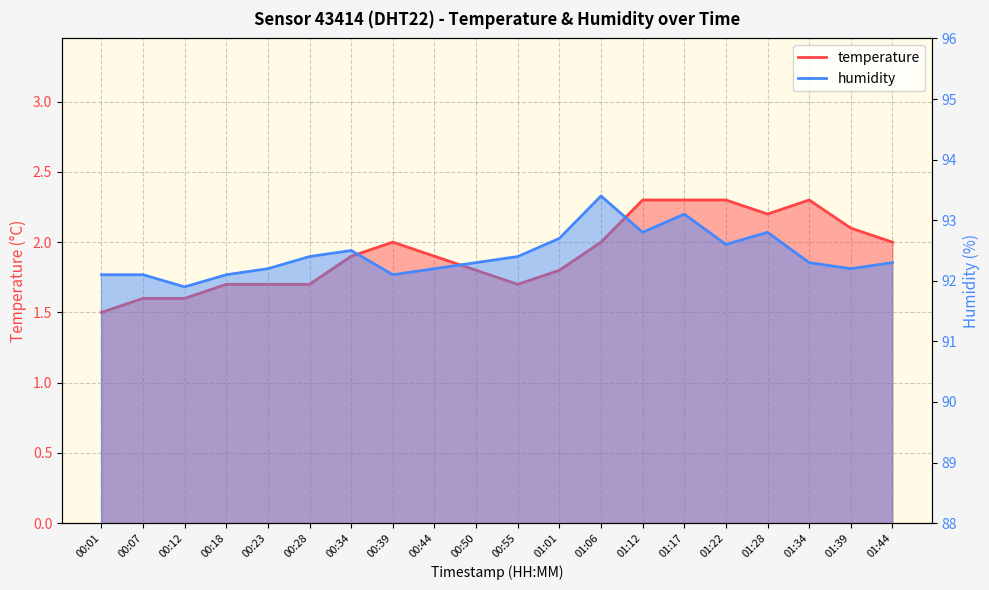

How many data points in humidity are less than 92?

1